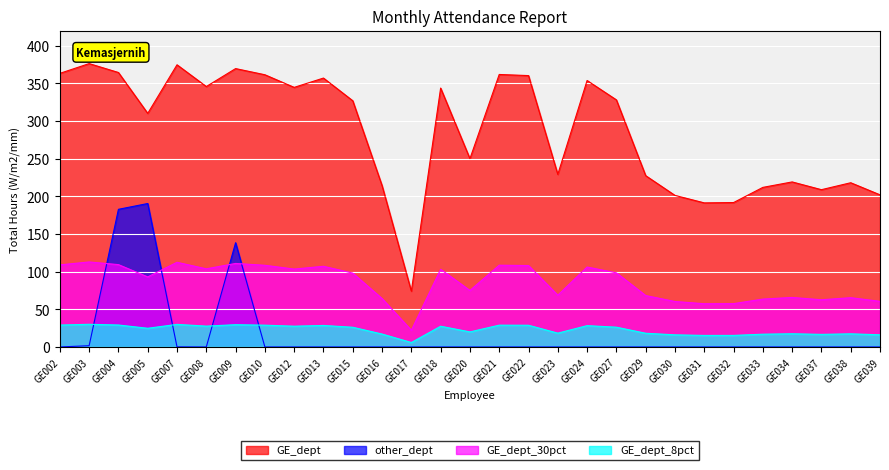

Which category has the lowest value in the GE_dept series?

GE017